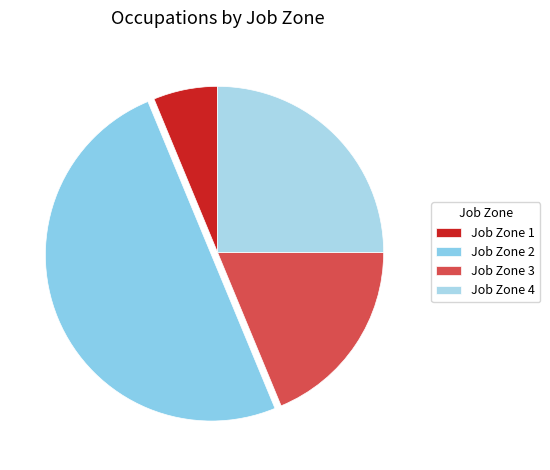

How many slices are in this pie chart?

4